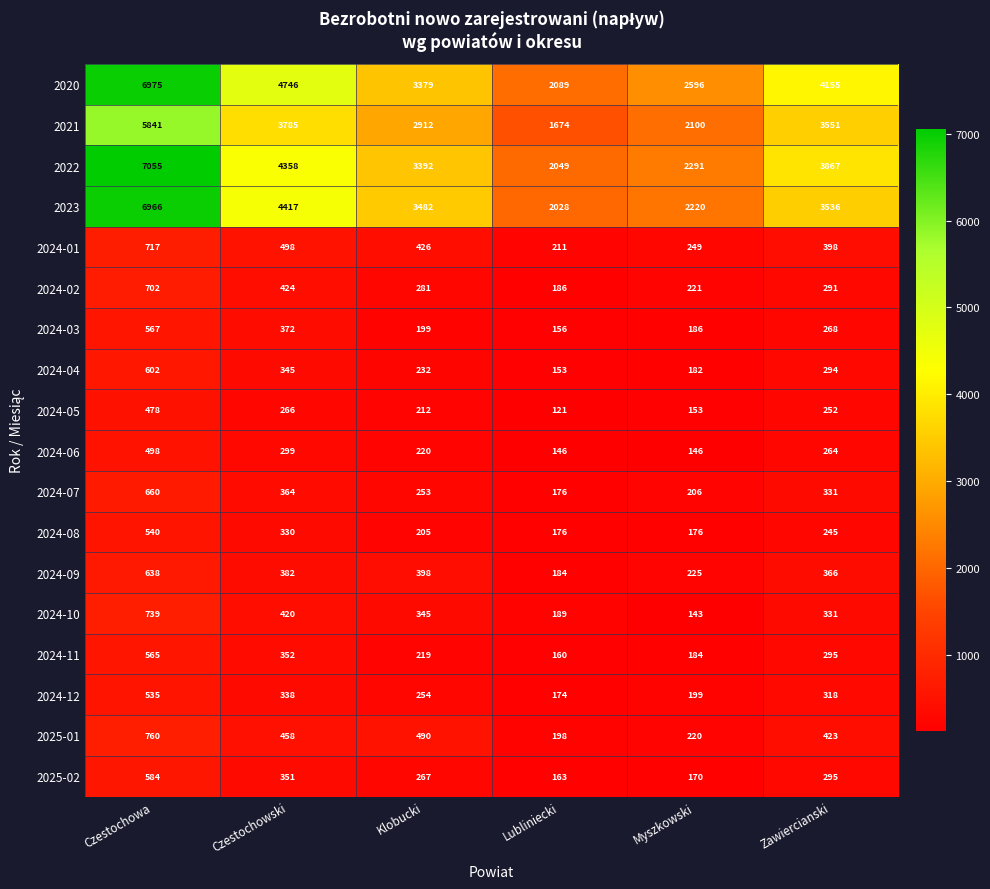

At which label does 2025-01 first exceed 458?

Czestochowa